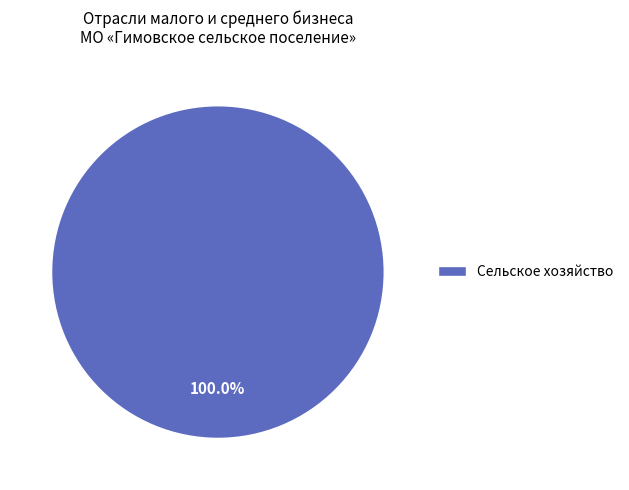

How many segments does this pie chart have?

1